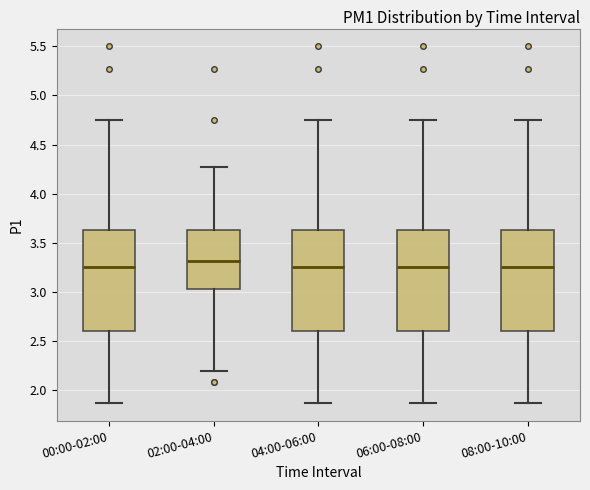

Reading left to right, transcribe this box plot: for each box, give where its median line is, the range the box spans, and where its two whiskers end, as read against the y-axis. The values are not printed on the chart, so give them approximately, as read against the axis.

00:00-02:00: median 3.25, box 2.60 to 3.65, whiskers 1.85 to 4.75
02:00-04:00: median 3.30, box 3.05 to 3.65, whiskers 2.20 to 4.25
04:00-06:00: median 3.25, box 2.60 to 3.65, whiskers 1.85 to 4.75
06:00-08:00: median 3.25, box 2.60 to 3.65, whiskers 1.85 to 4.75
08:00-10:00: median 3.25, box 2.60 to 3.65, whiskers 1.85 to 4.75